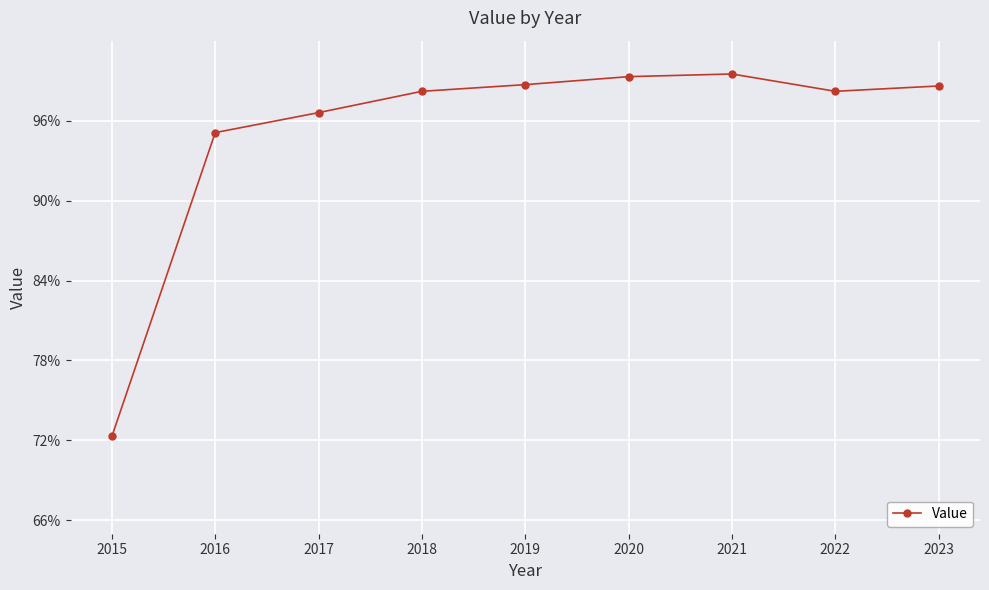

What is the change in value from 2016 to 2019?

+3.6